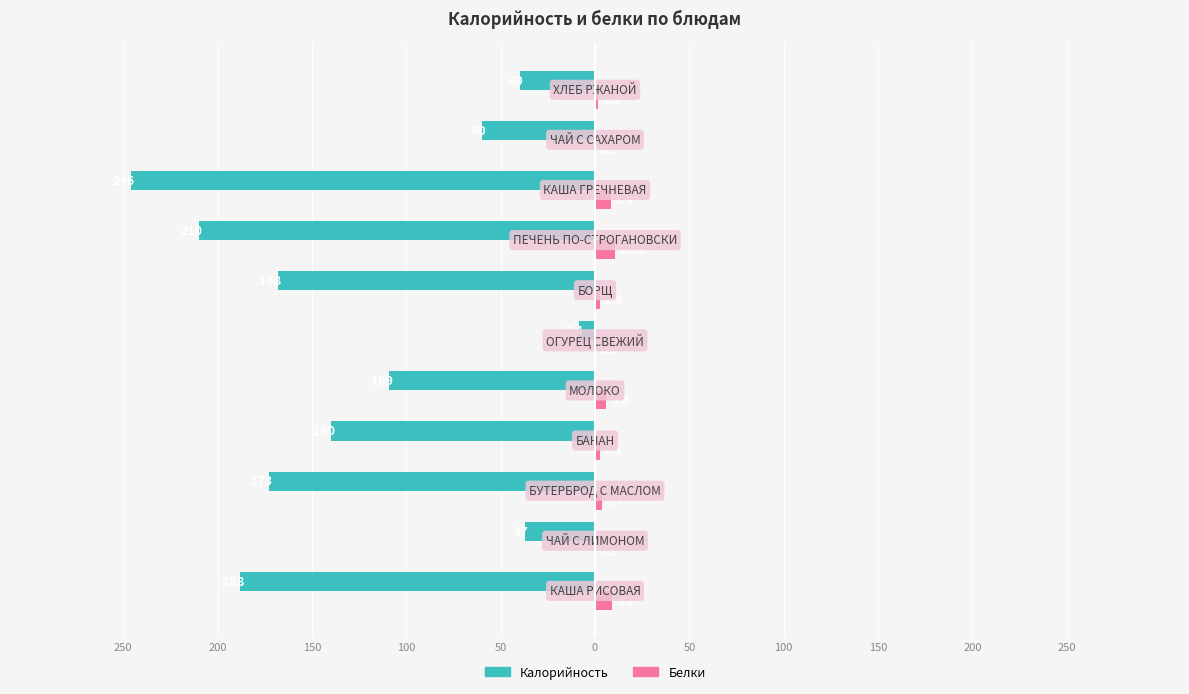

What are all the series names shown in the legend?

Калорийность, Белки